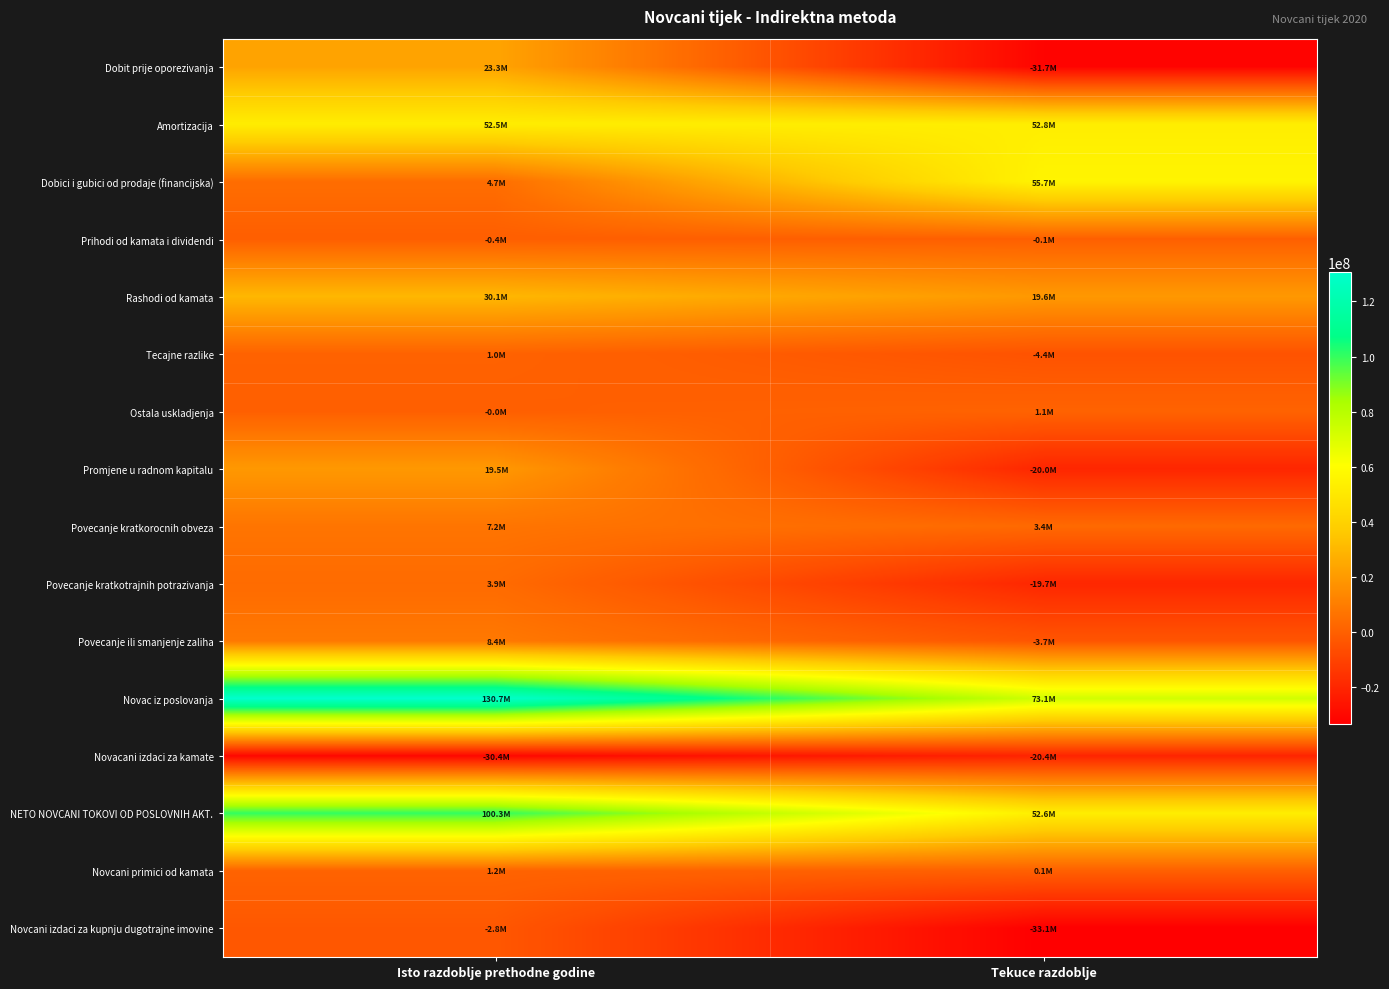

Which series has the largest range (max minus min)?

Novac iz poslovanja